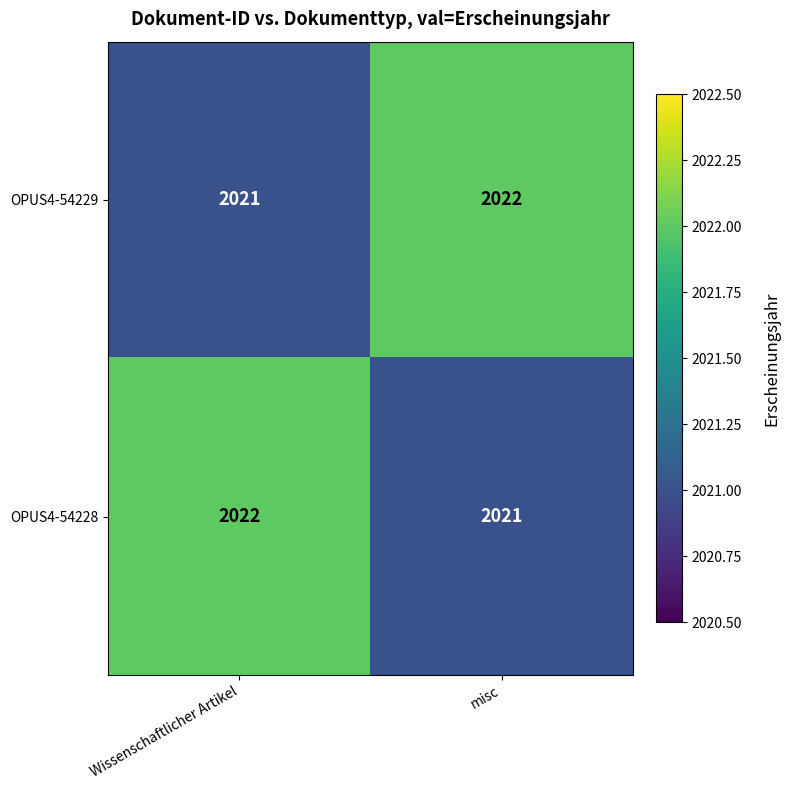

The value of OPUS4-54229 at misc is 2022. True or false?

True